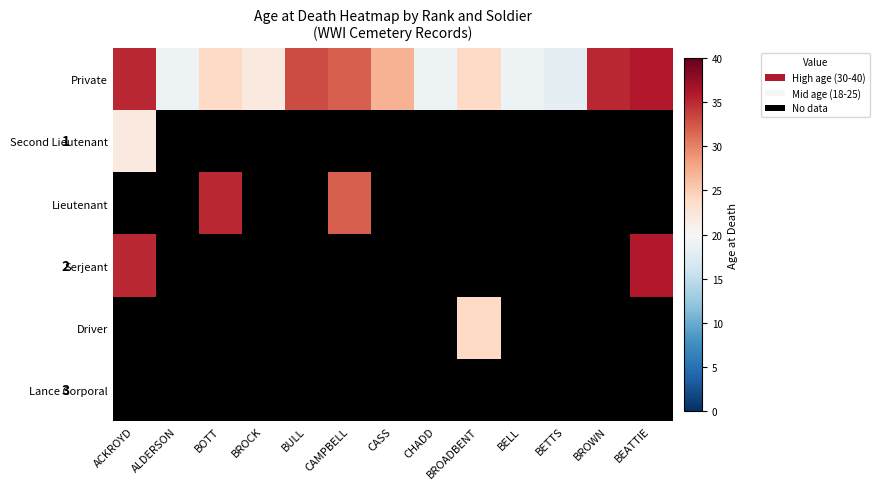

Where is Private nearest to the value 27?

CASS